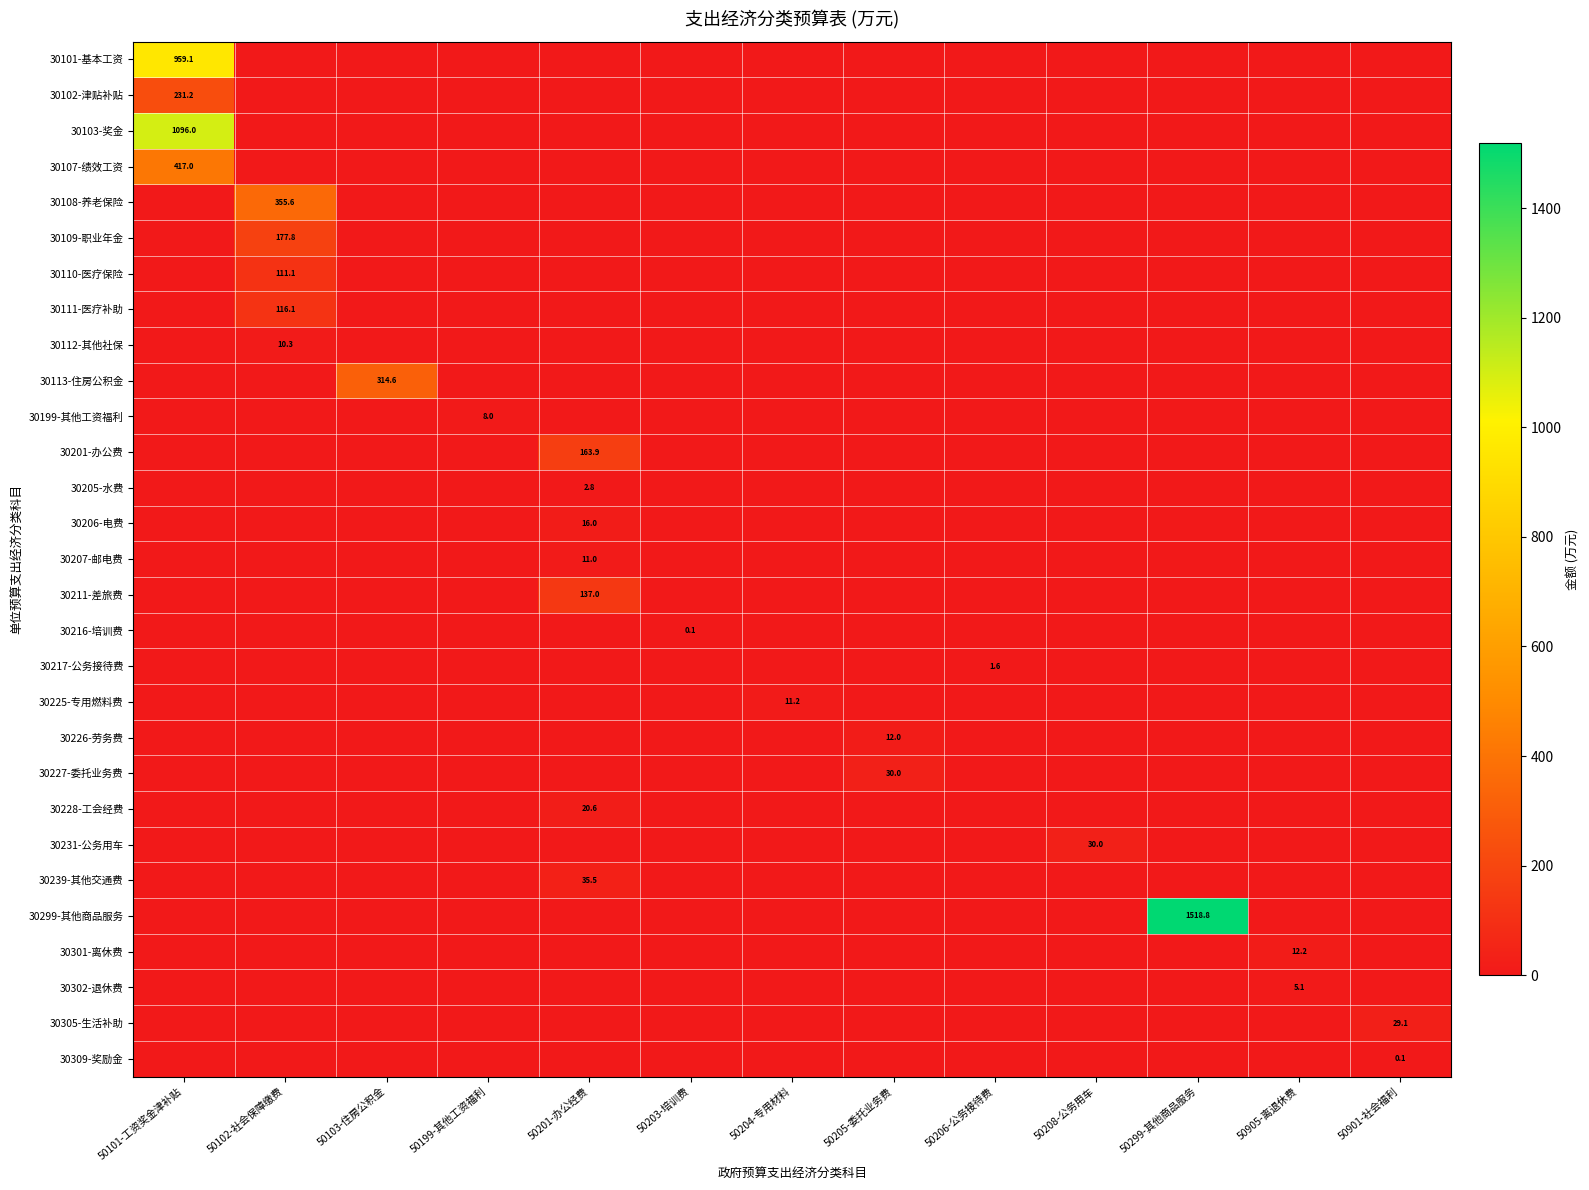

List the series in order of their peak value, highest first.

30299-其他商品服务, 30103-奖金, 30101-基本工资, 30107-绩效工资, 30108-养老保险, 30113-住房公积金, 30102-津贴补贴, 30109-职业年金, 30201-办公费, 30211-差旅费, 30111-医疗补助, 30110-医疗保险, 30239-其他交通费, 30227-委托业务费, 30231-公务用车, 30305-生活补助, 30228-工会经费, 30206-电费, 30301-离休费, 30226-劳务费, 30225-专用燃料费, 30207-邮电费, 30112-其他社保, 30199-其他工资福利, 30302-退休费, 30205-水费, 30217-公务接待费, 30216-培训费, 30309-奖励金